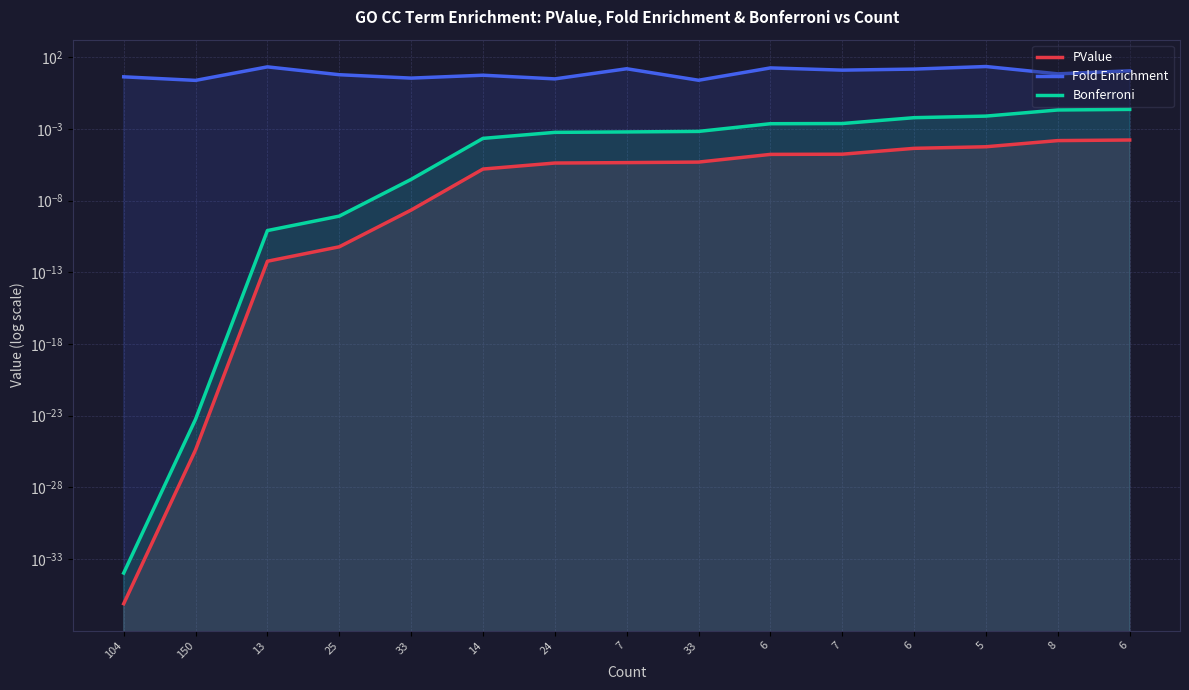

Which series has the largest total across all categories?

Fold Enrichment